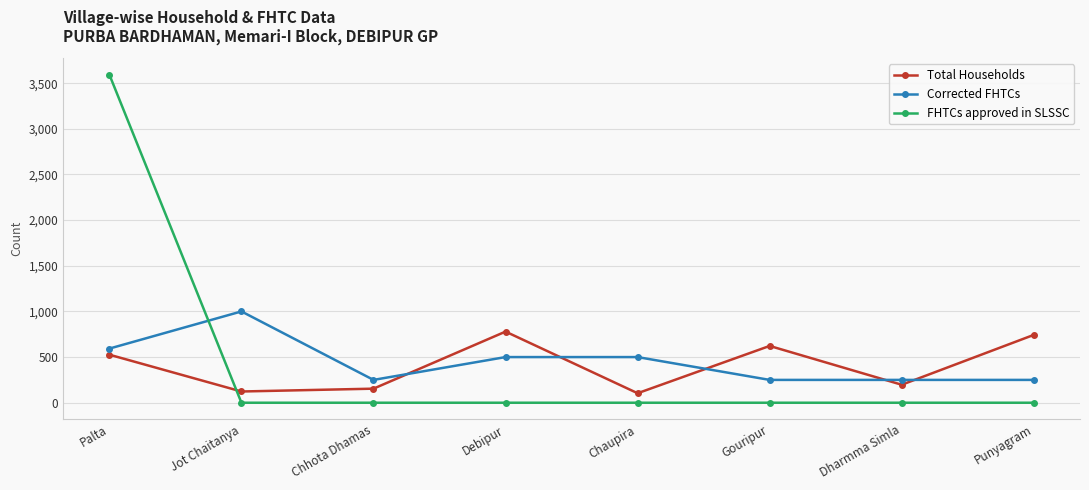

Where is the first local maximum for Total Households?

Debipur